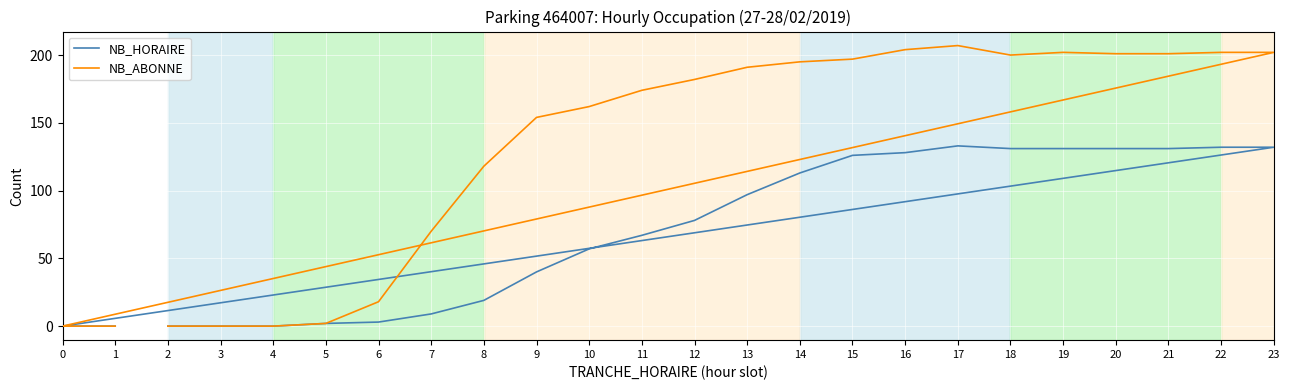

True or false: NB_ABONNE and NB_HORAIRE cross at least once.

False